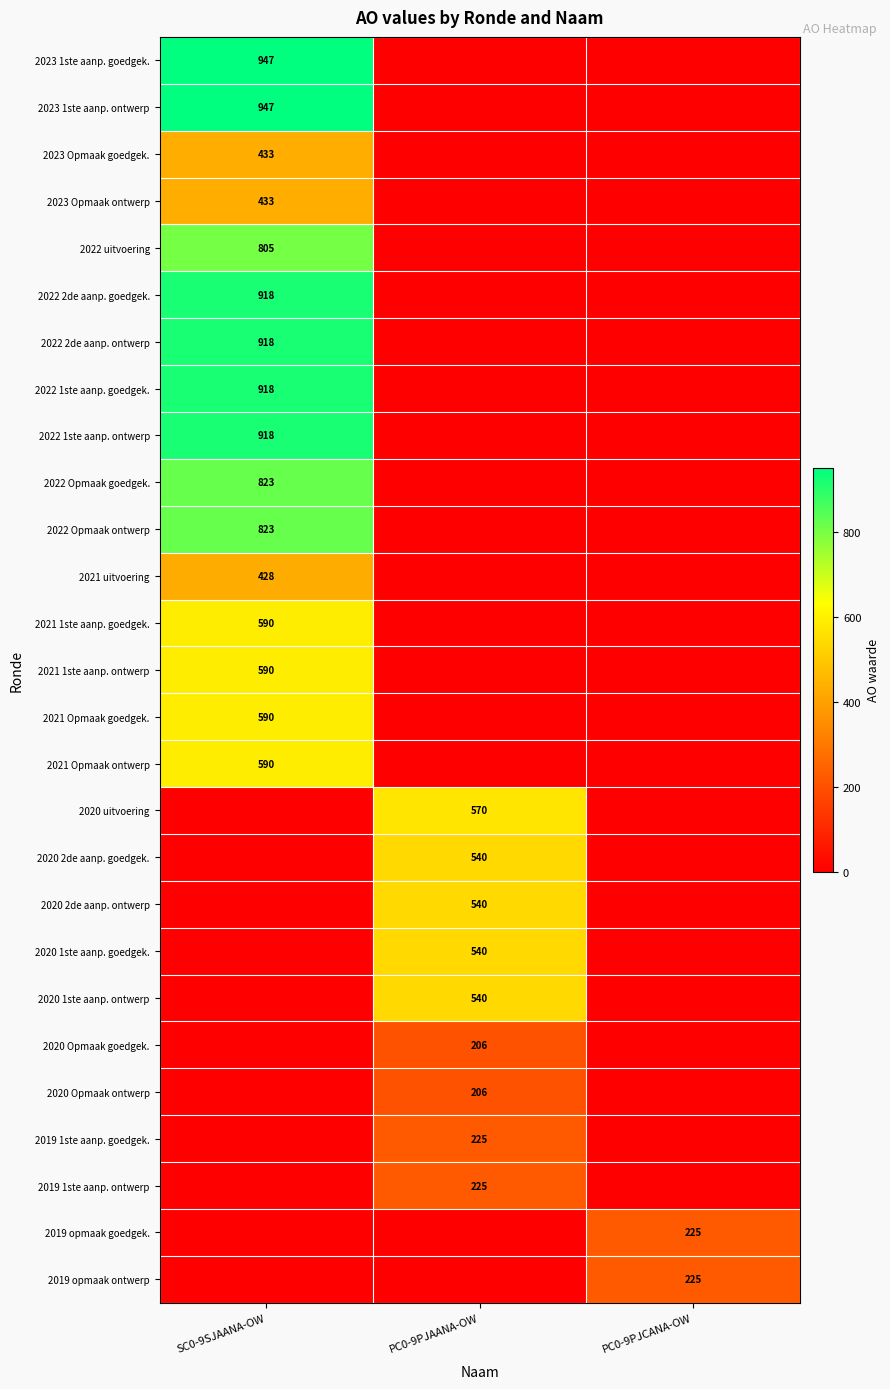

At how many categories does at least one series exceed 785?

1